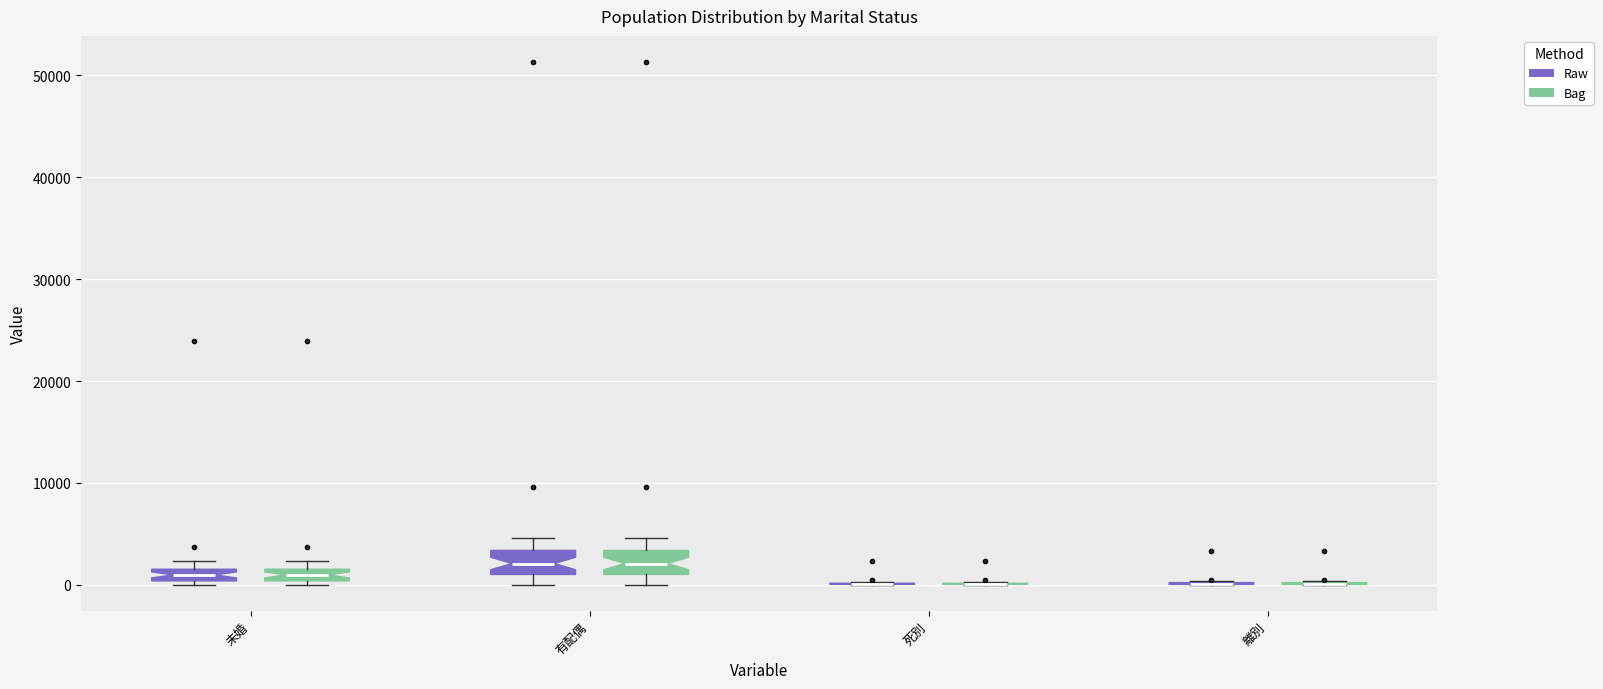

Where does the median line of the box for 未婚 (Raw) sit on the y-axis? The values are not printed on the chart, so give them approximately, as read against the axis.

1000